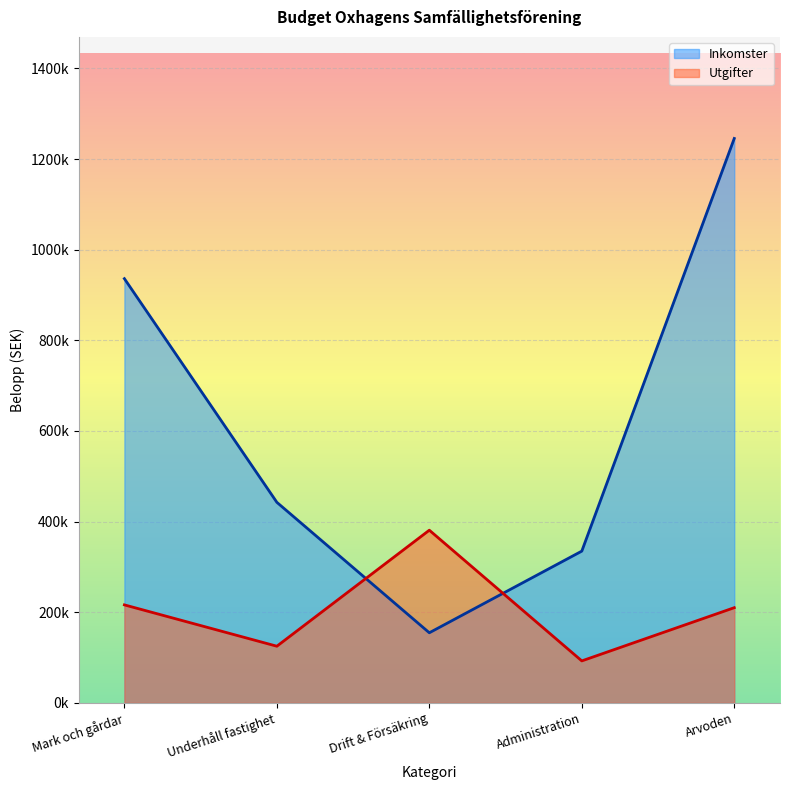

What is the difference between the values at Administration and Drift & Försäkring?

288400